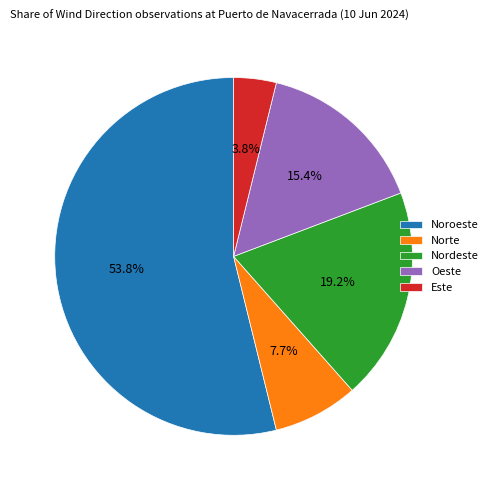

What is the largest slice in the pie chart?

Noroeste